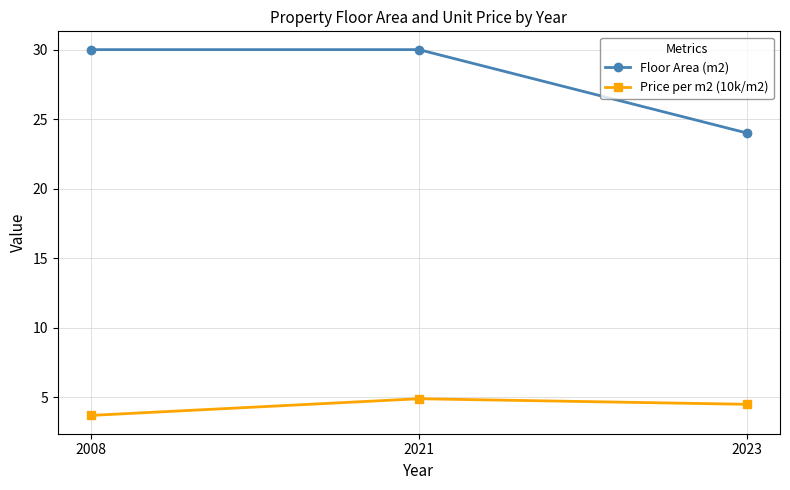

Count the Floor Area (m2) values in the range 24 to 30.

3